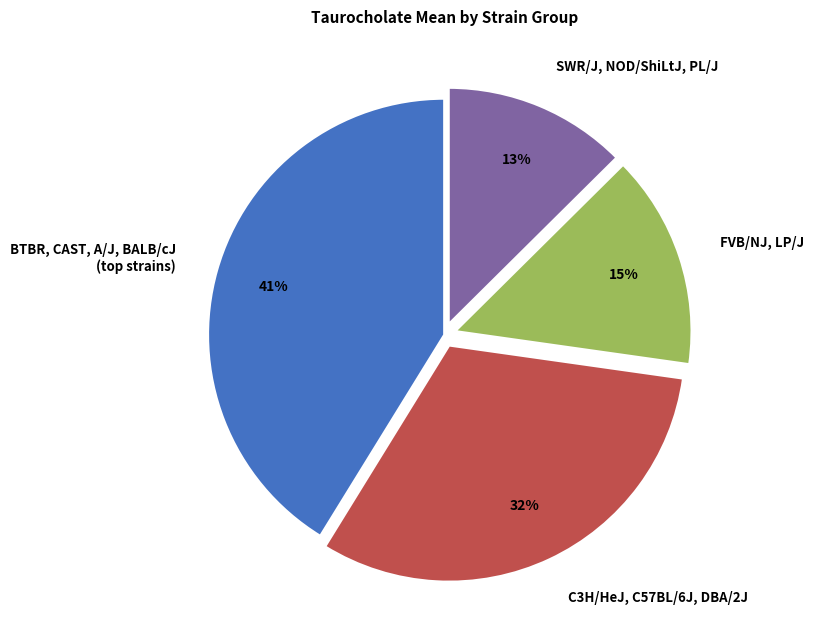

Is it true that SWR/J, NOD/ShiLtJ, PL/J is 5% of the pie?

False